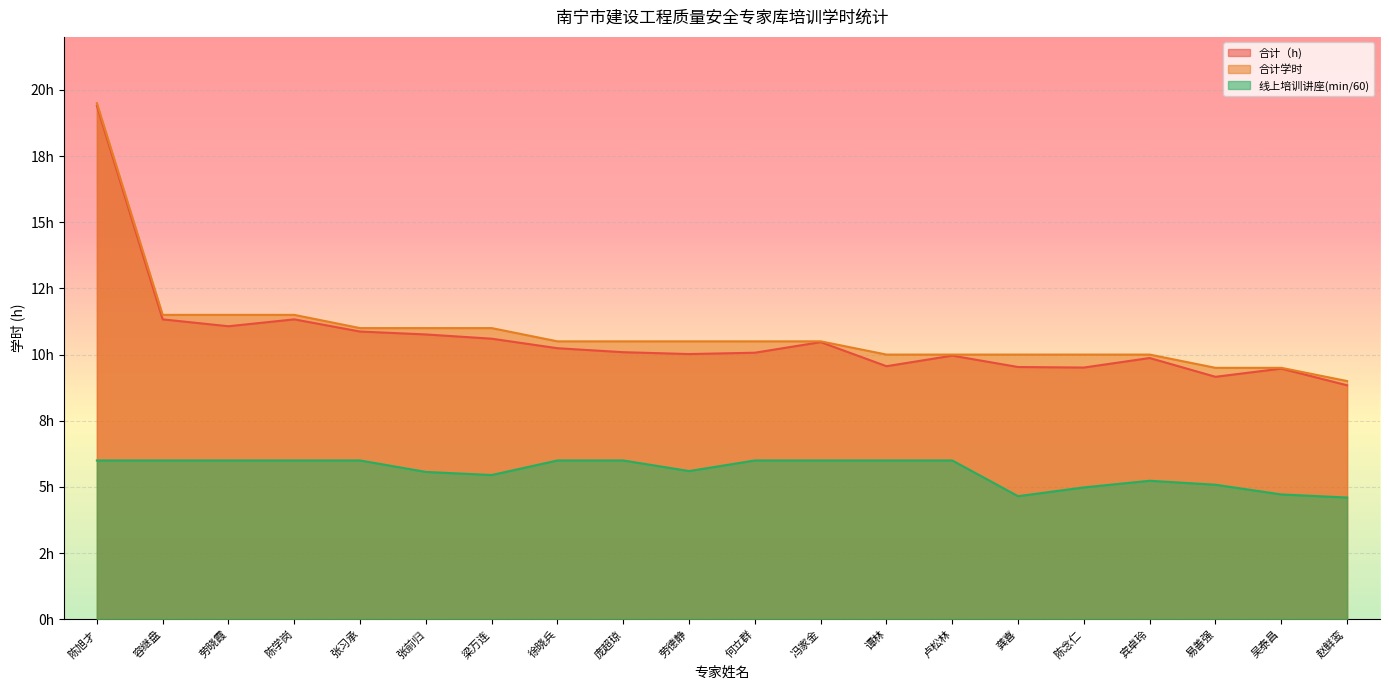

In 合计（h), how many points are higher than both neighbors (excluding endpoints)?

5